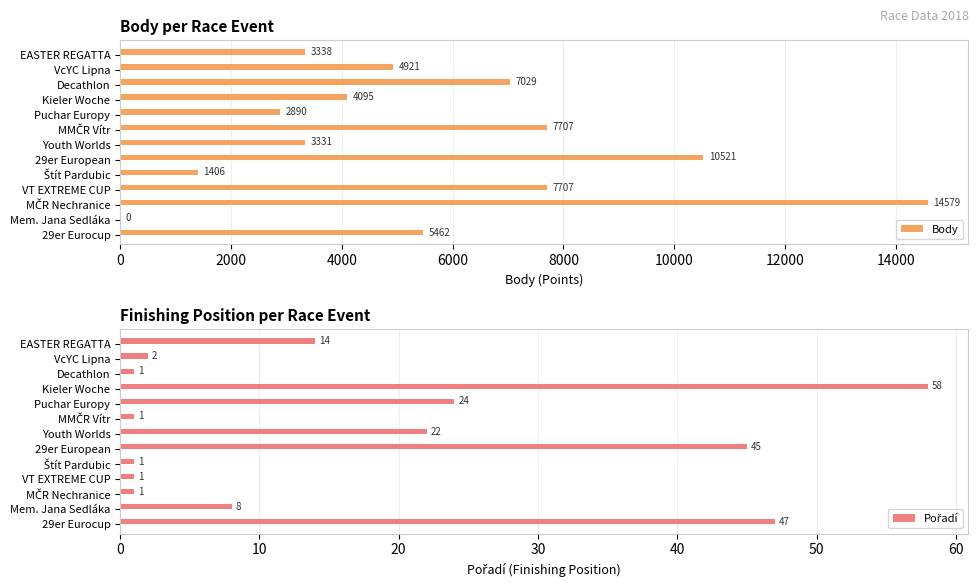

What value does the Body series have at VcYC Lipna, to the nearest 50?

4900